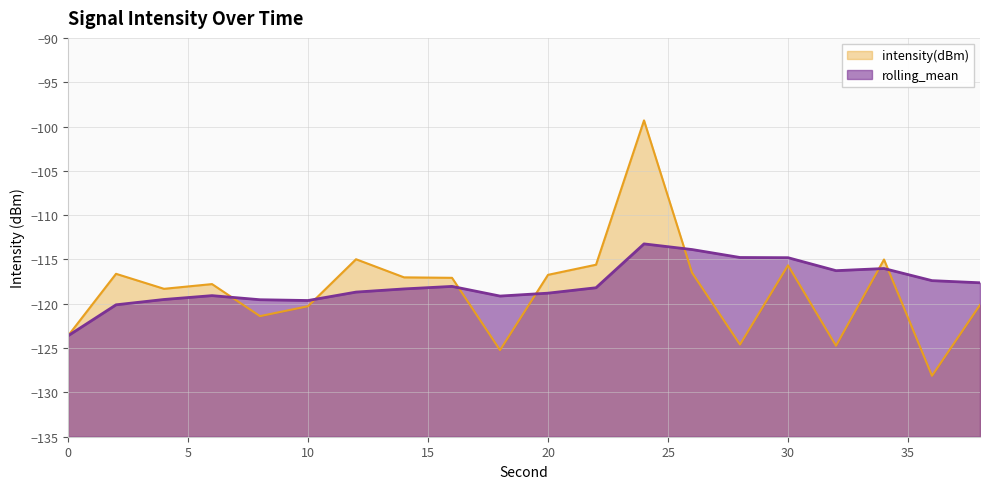

Between 16 and 12, which is larger?

12